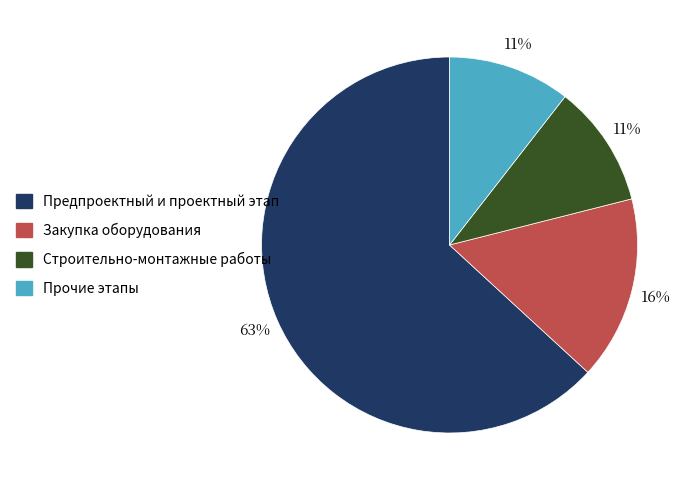

Does any single category account for the majority?

Yes